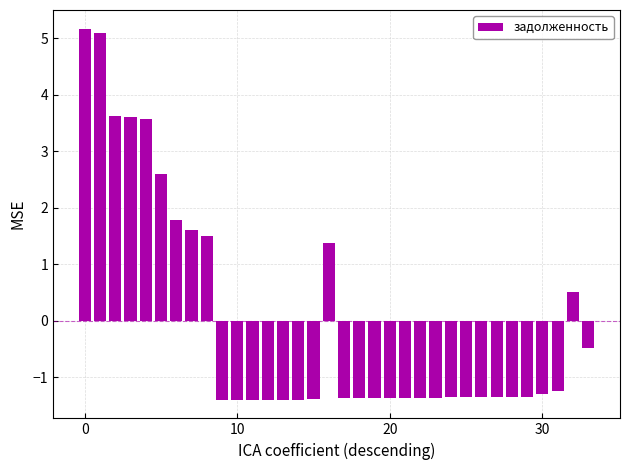

What is the difference between the maximum and second lowest values?

6.6